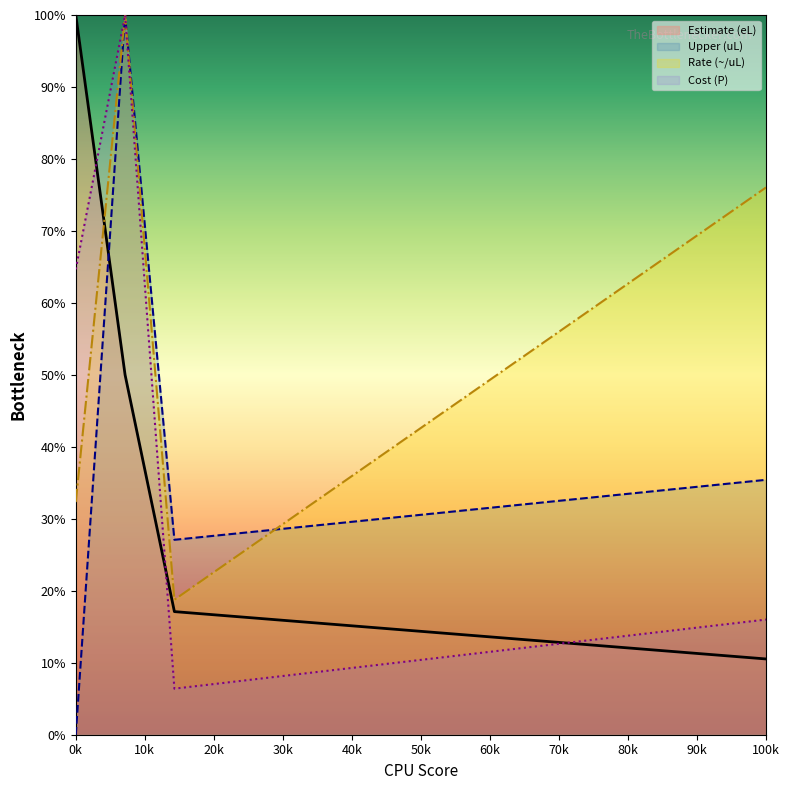

What is the highest value of the Cost (P) series?

100.0